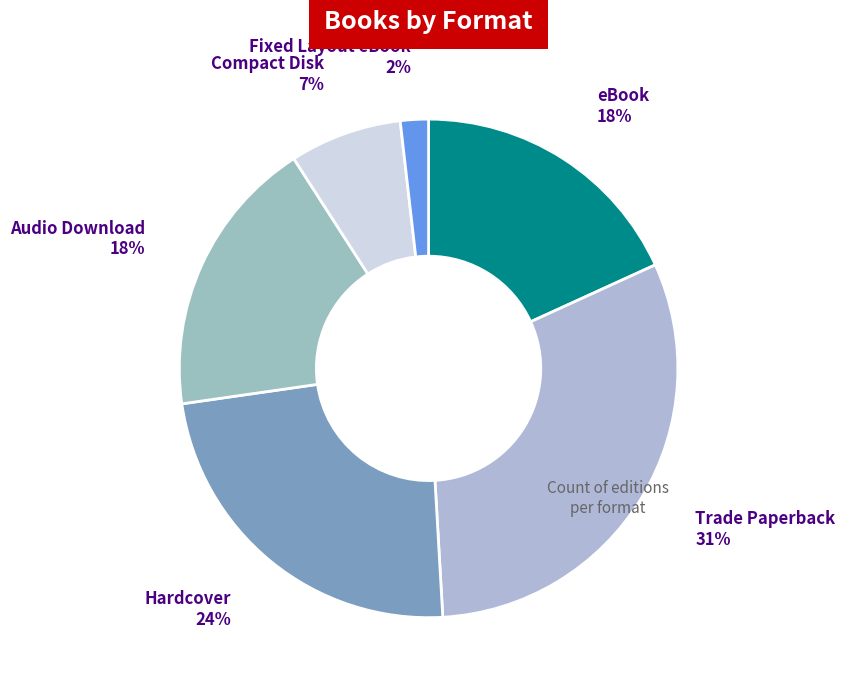

How many slices are in this pie chart?

6